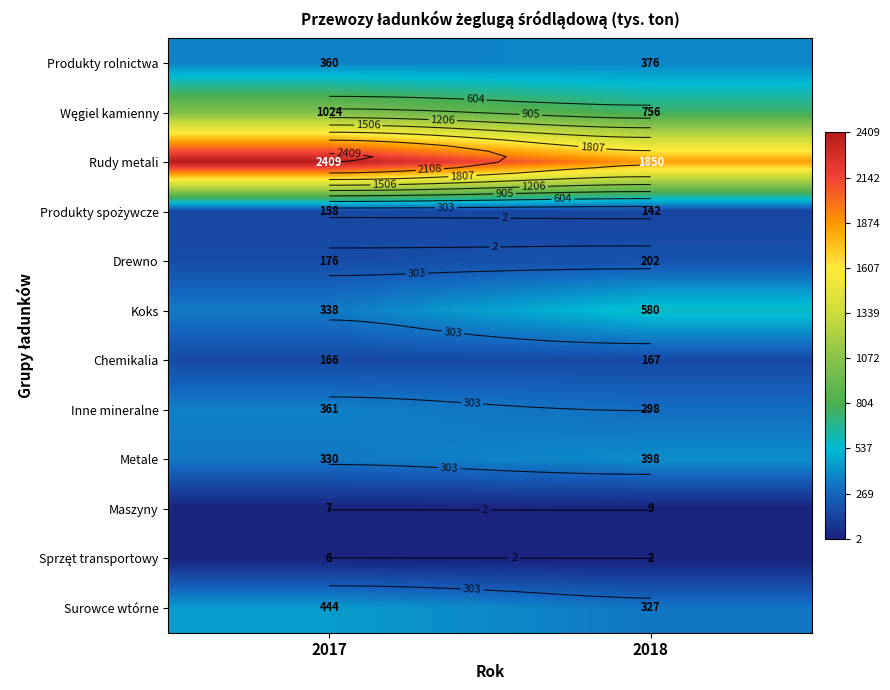

How many categories are shown in the chart?

2